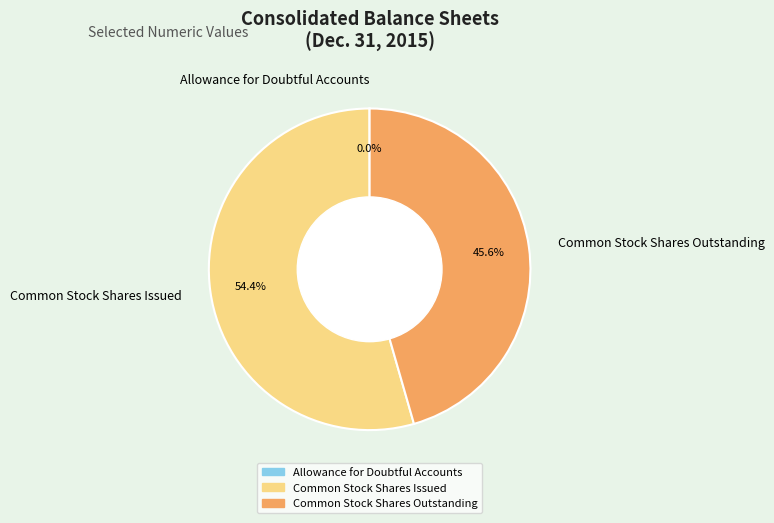

What is the largest slice in the pie chart?

Common Stock Shares Issued